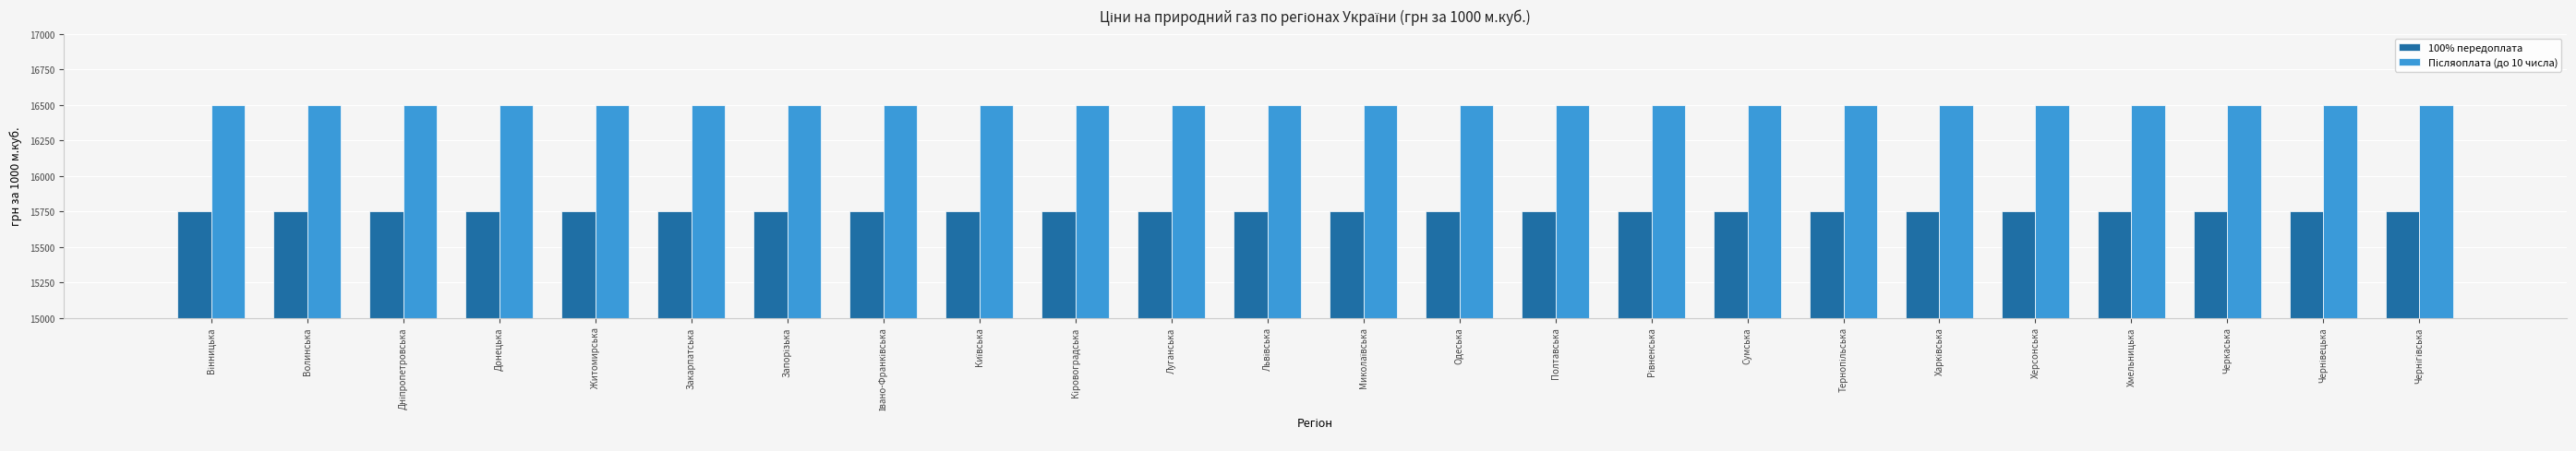

True or false: 100% передоплата has a value of 15750 at Житомирська.

True